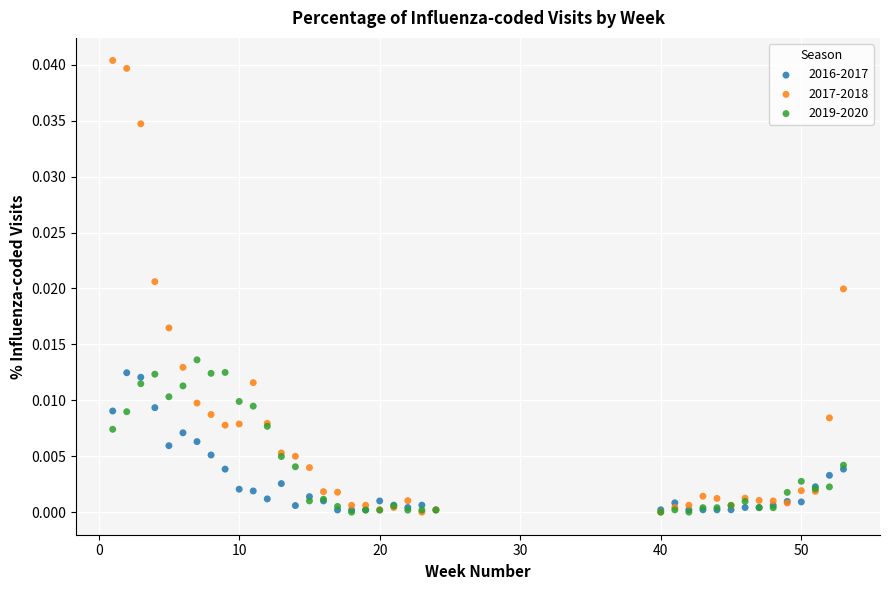

What are all the series names shown in the legend?

2016-2017, 2017-2018, 2019-2020